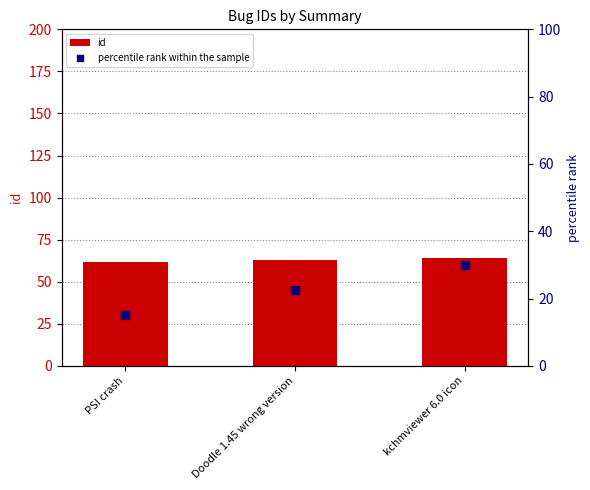

At how many categories does at least one series exceed 36?

3